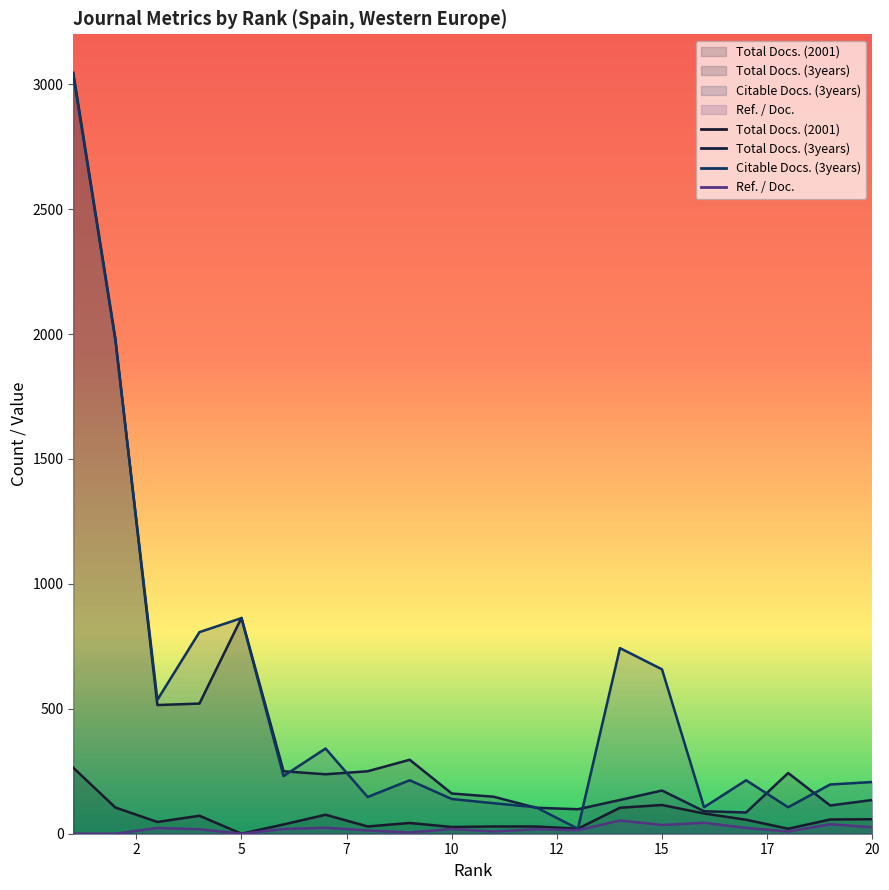

How many values in the Citable Docs. (3years) series exceed 214?

9